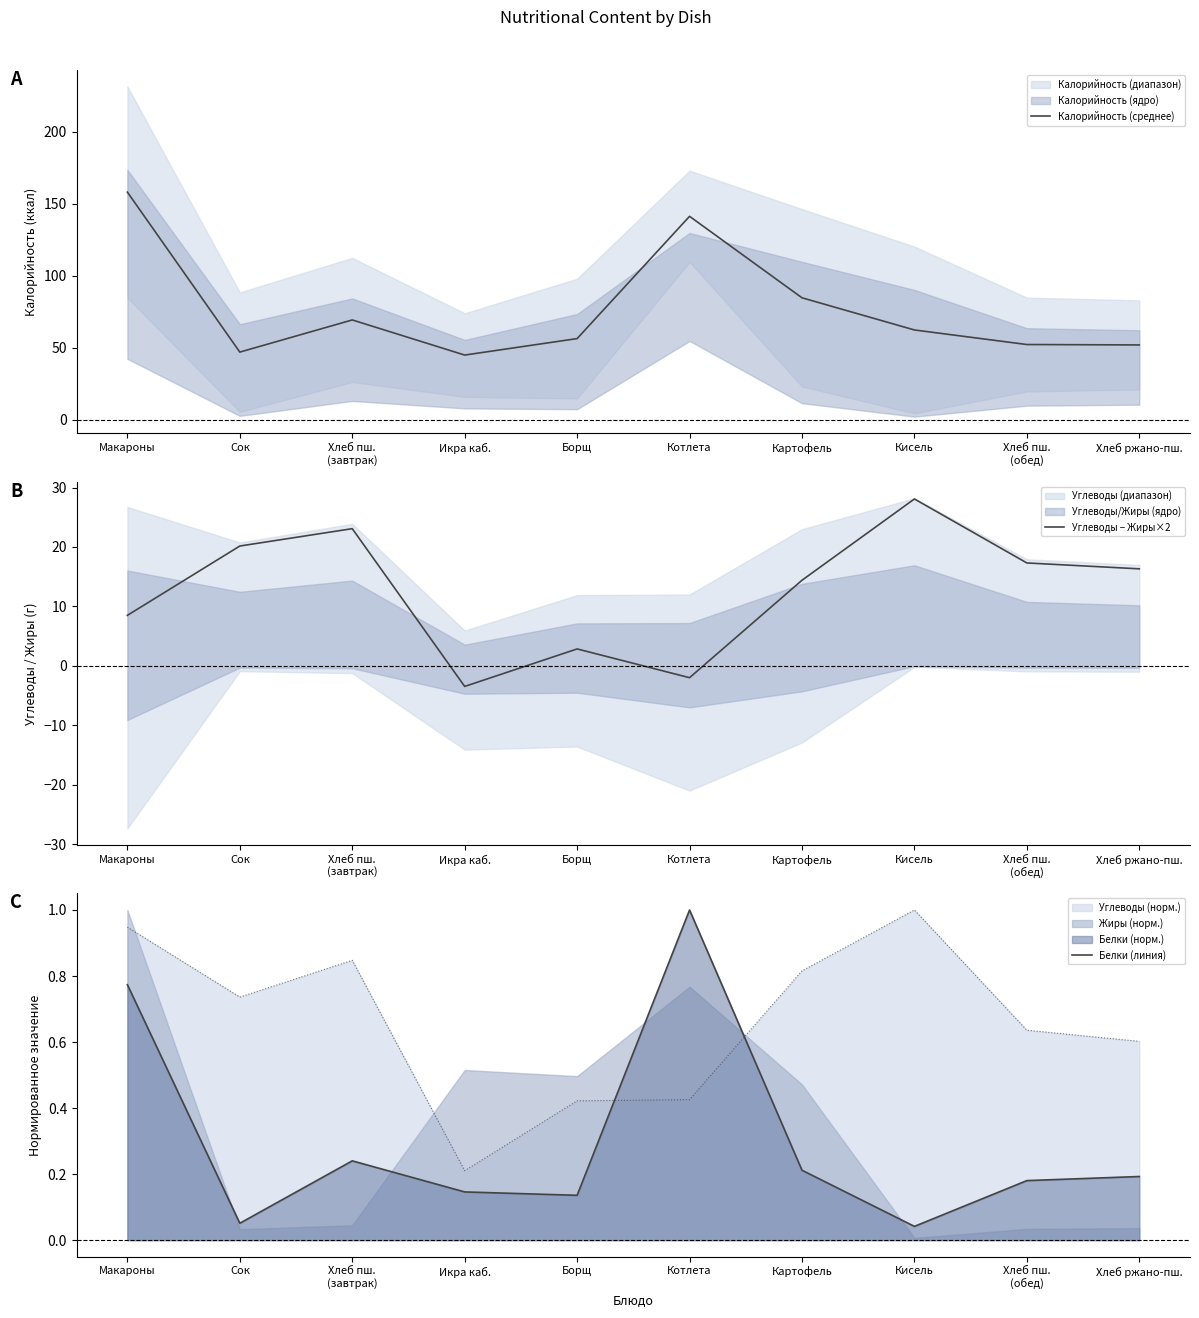

Reading left to right, list all the values displayed in this chart.

Калорийность (среднее): Макароны=158.1	Сок=47.1	Хлеб пш.
(завтрак)=69.4	Икра каб.=45.0	Борщ=56.4	Котлета=141.3	Картофель=84.8	Кисель=62.4	Хлеб пш.
(обед)=52.3	Хлеб ржано-пш.=52.0
Углеводы − Жиры×2: Макароны=8.5	Сок=20.2	Хлеб пш.
(завтрак)=23.1	Икра каб.=-3.5	Борщ=2.8	Котлета=-2.0	Картофель=14.4	Кисель=28.1	Хлеб пш.
(обед)=17.3	Хлеб ржано-пш.=16.3
Белки (линия): Макароны=0.8	Сок=0.1	Хлеб пш.
(завтрак)=0.2	Икра каб.=0.1	Борщ=0.1	Котлета=1.0	Картофель=0.2	Кисель=0.0	Хлеб пш.
(обед)=0.2	Хлеб ржано-пш.=0.2